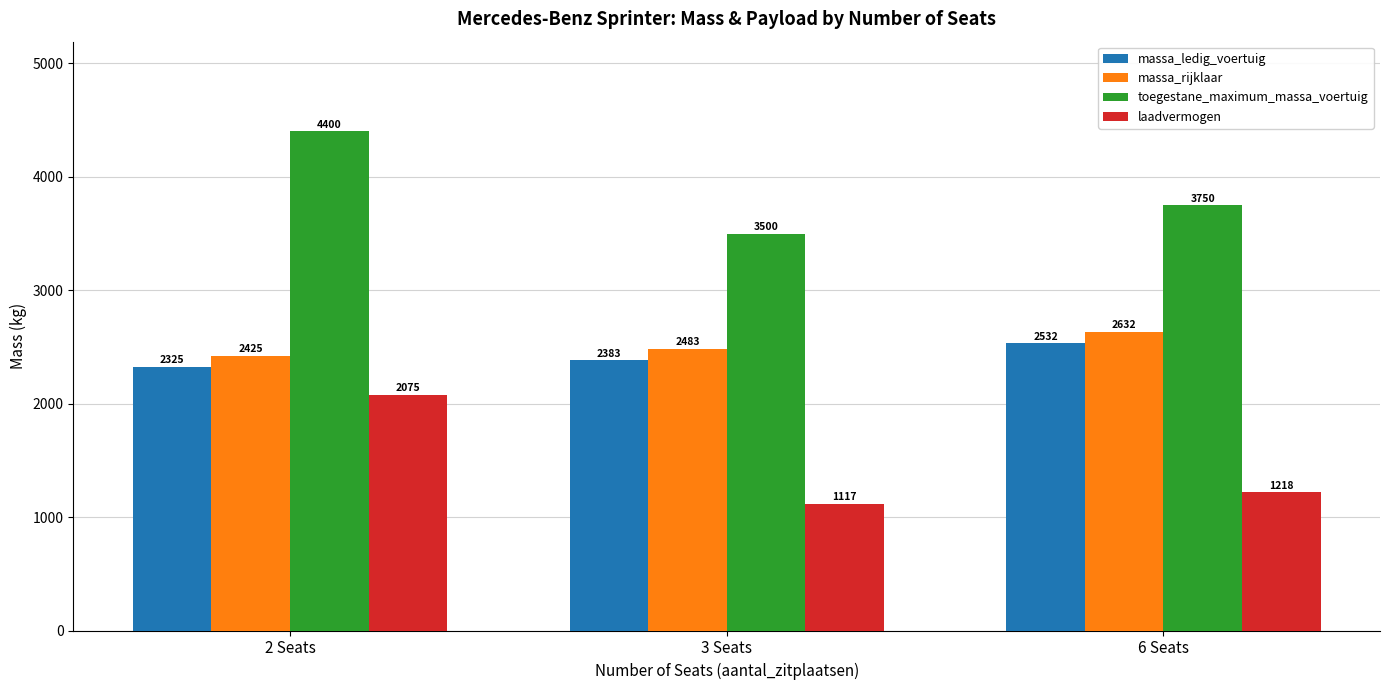

Which series changed the most between 3 Seats and 6 Seats?

toegestane_maximum_massa_voertuig